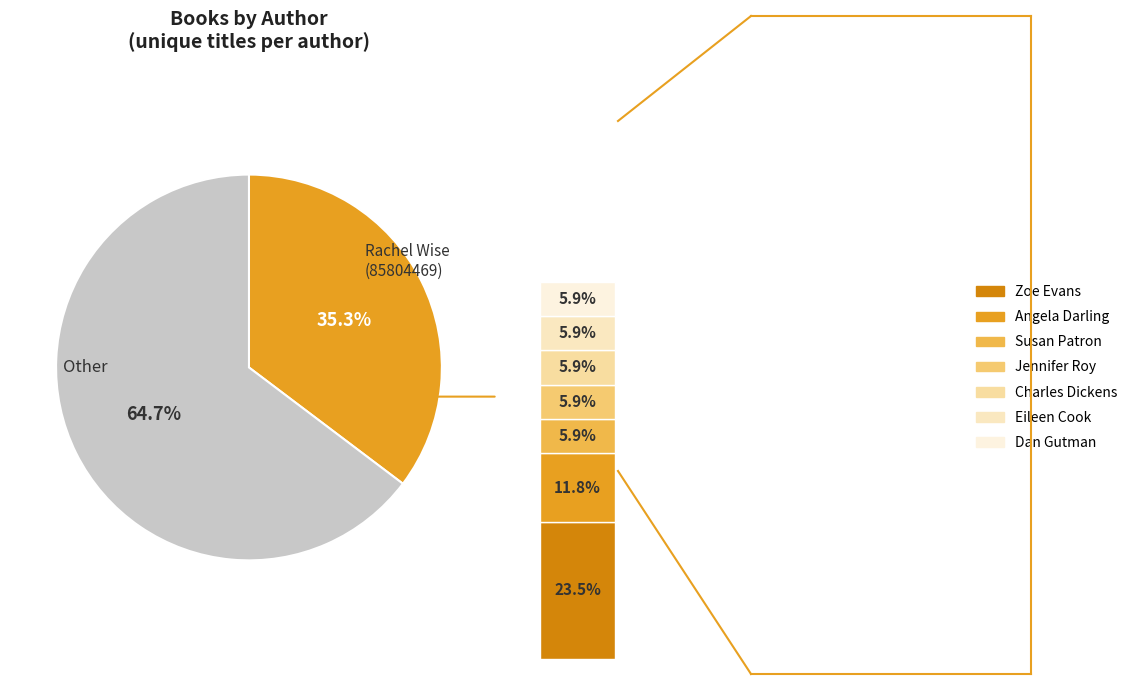

Rank the categories by value from lowest to highest.

Susan Patron (28434352), Jennifer Roy (46553159), Charles Dickens (1714432), Eileen Cook (47825204), Dan Gutman (1874639), Angela Darling (407243480), Zoe Evans (78466885), Rachel Wise (85804469)